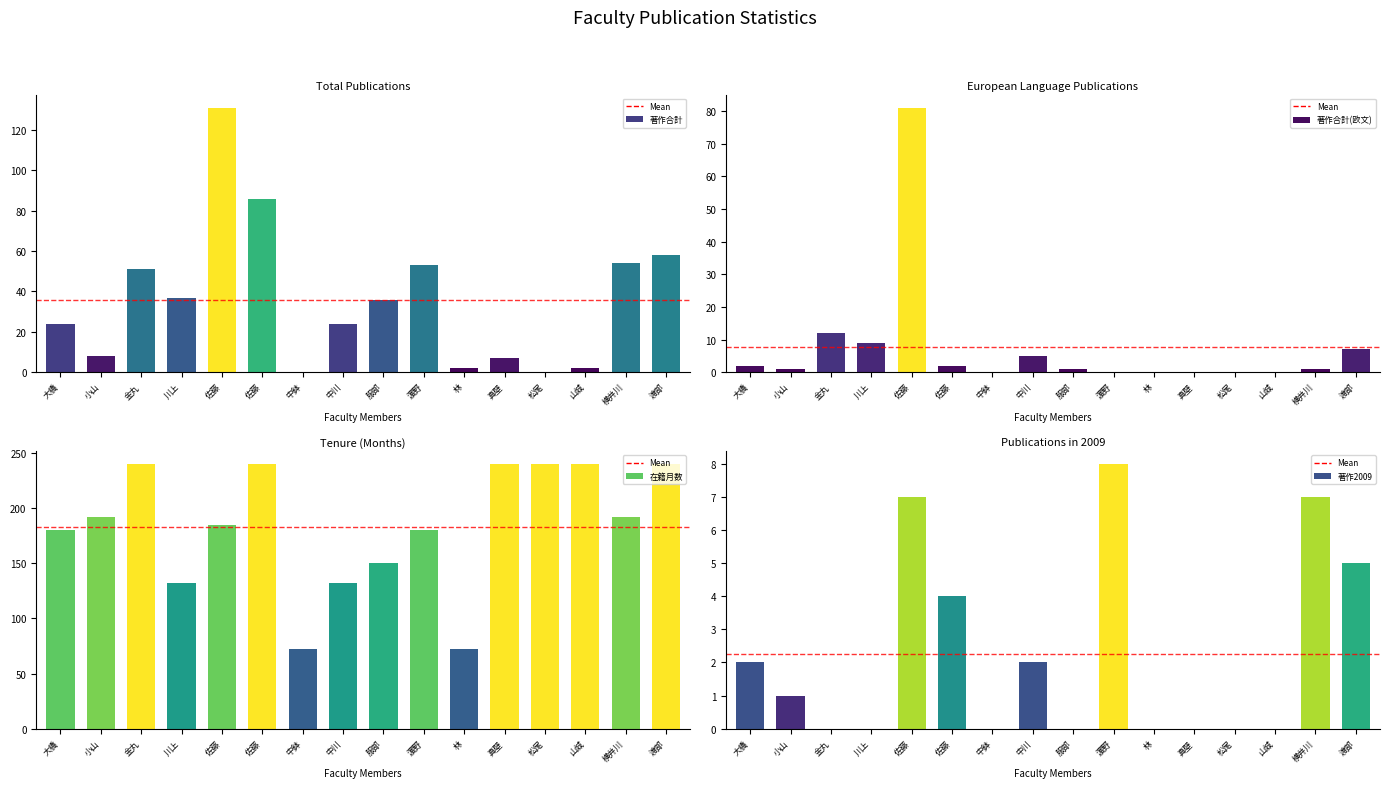

What is the maximum value for 著作2009?

8